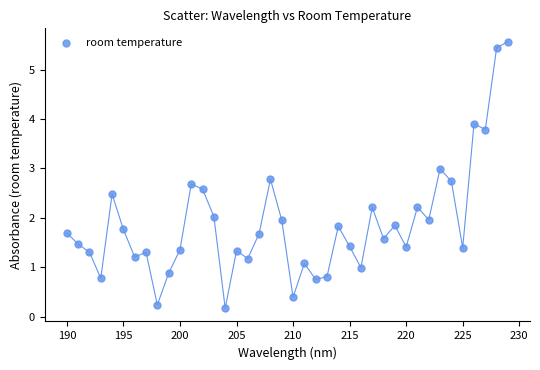

What is the range of Y values (max minus min)?

5.4